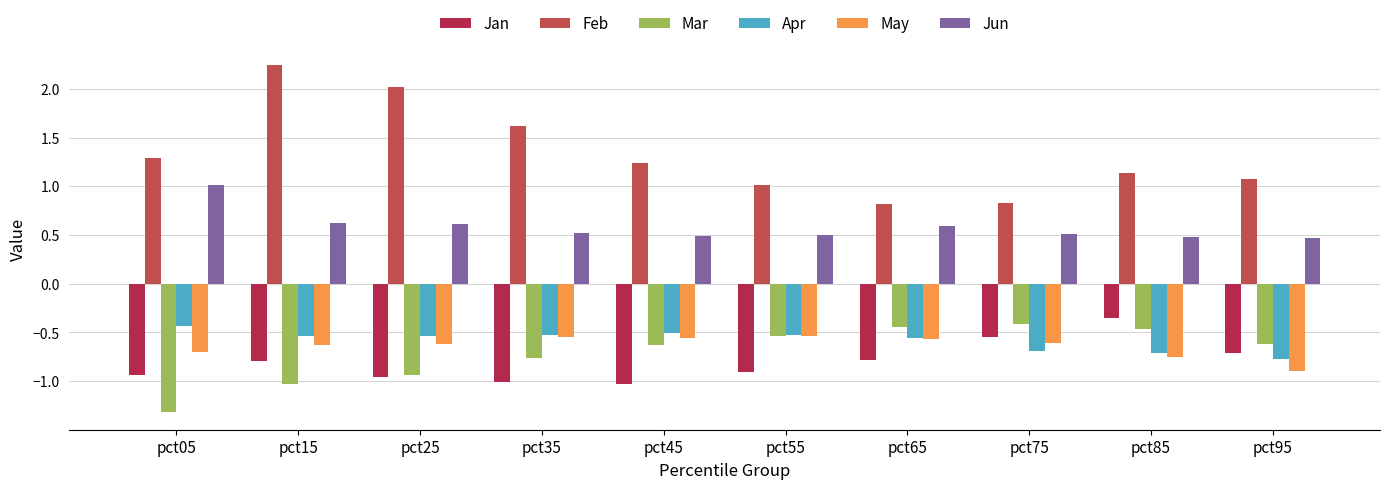

True or false: Apr has a value of -0.3 at pct45.

False